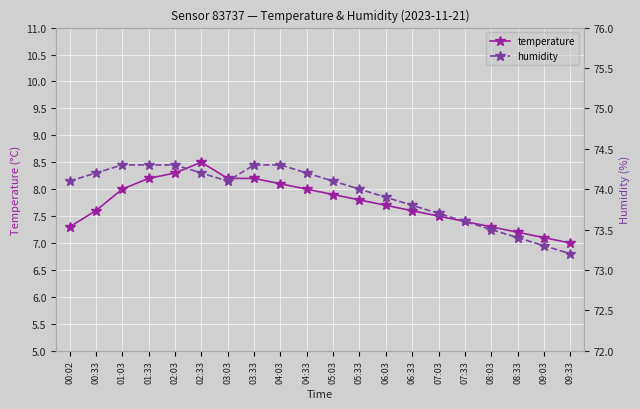

What are all the series names shown in the legend?

temperature, humidity